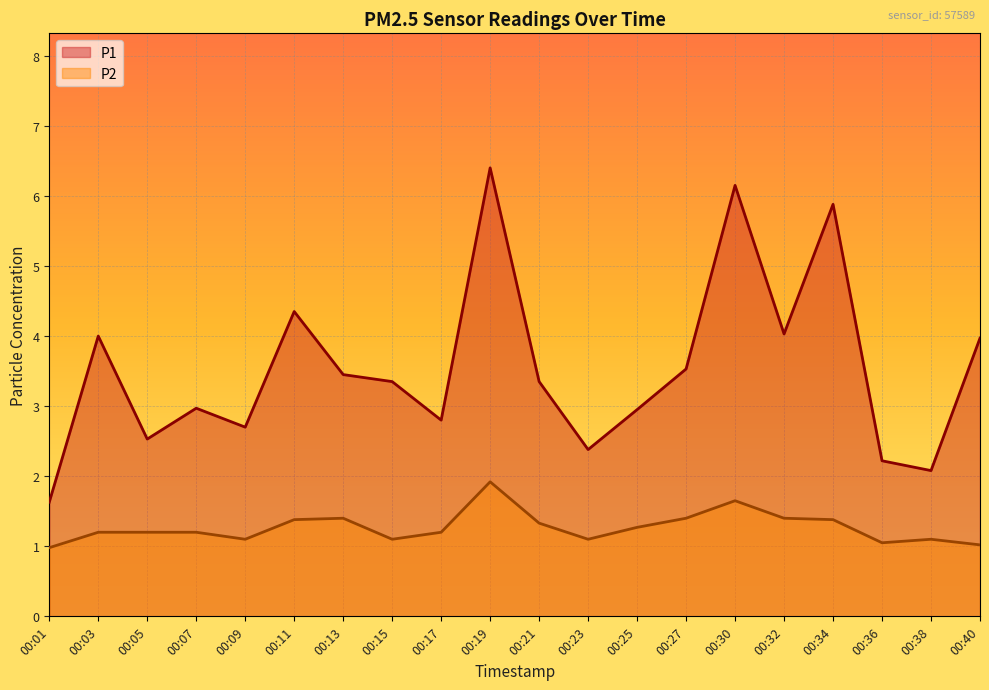

Count the number of data series in this chart.

2